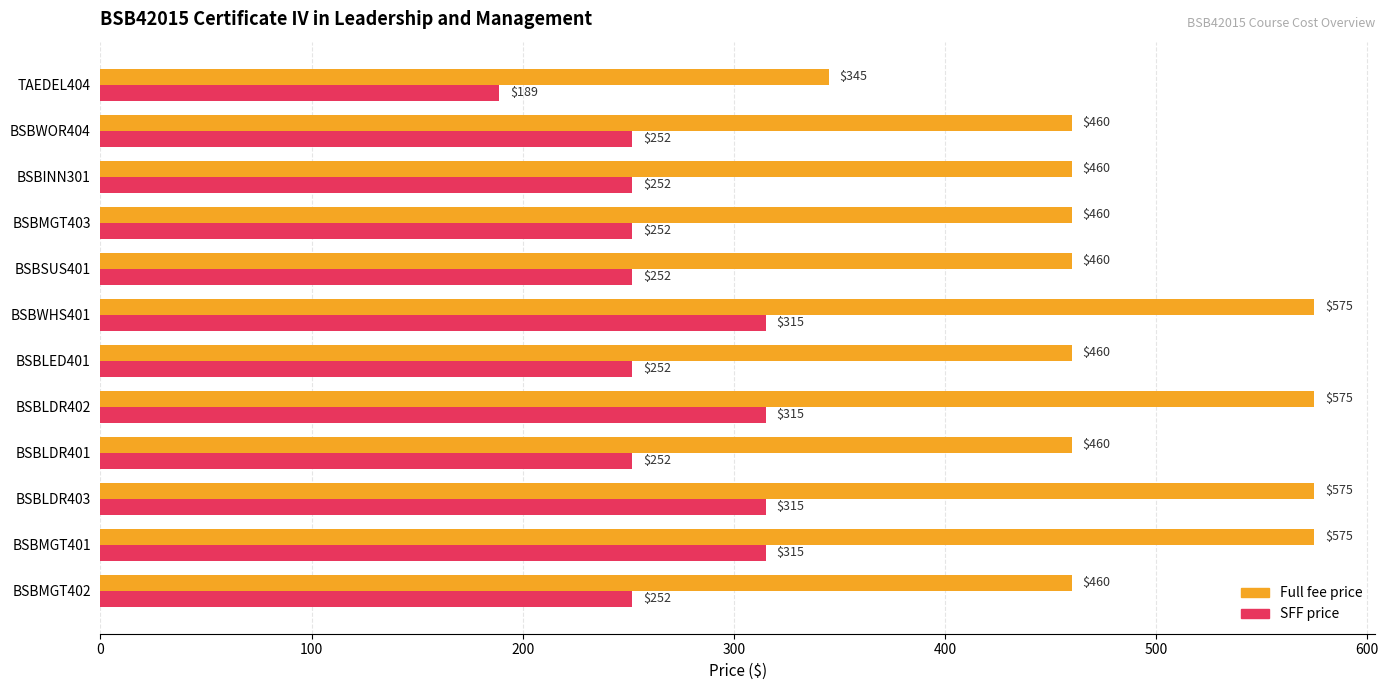

What is the difference between the maximum and minimum values in the Full fee price series?

230